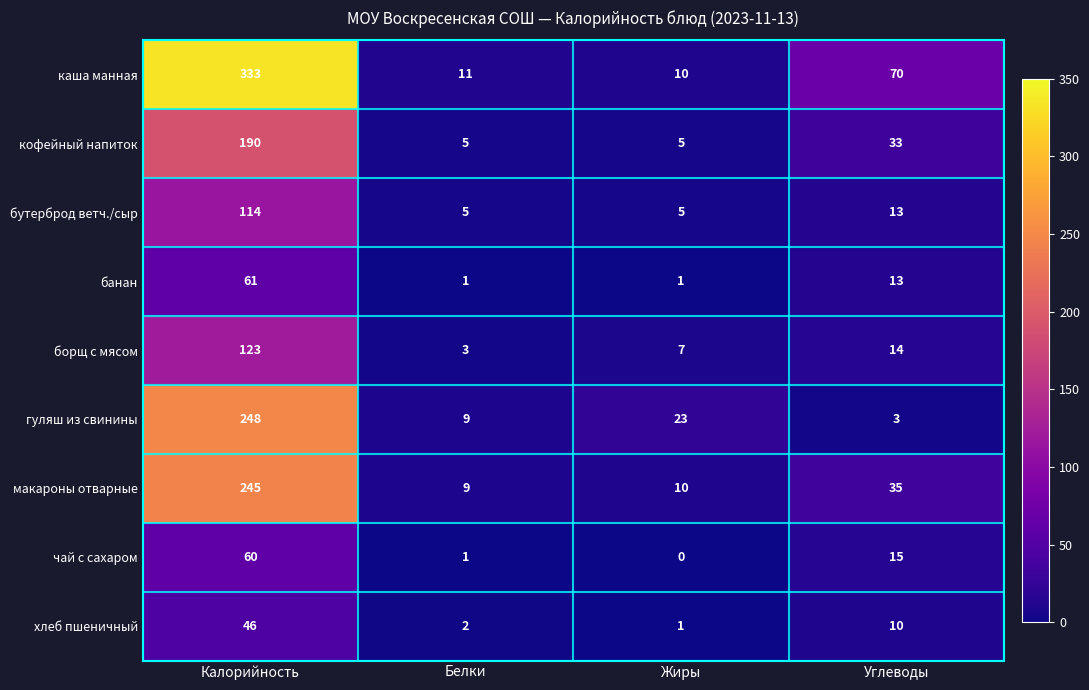

Which series has the widest spread of values?

каша манная